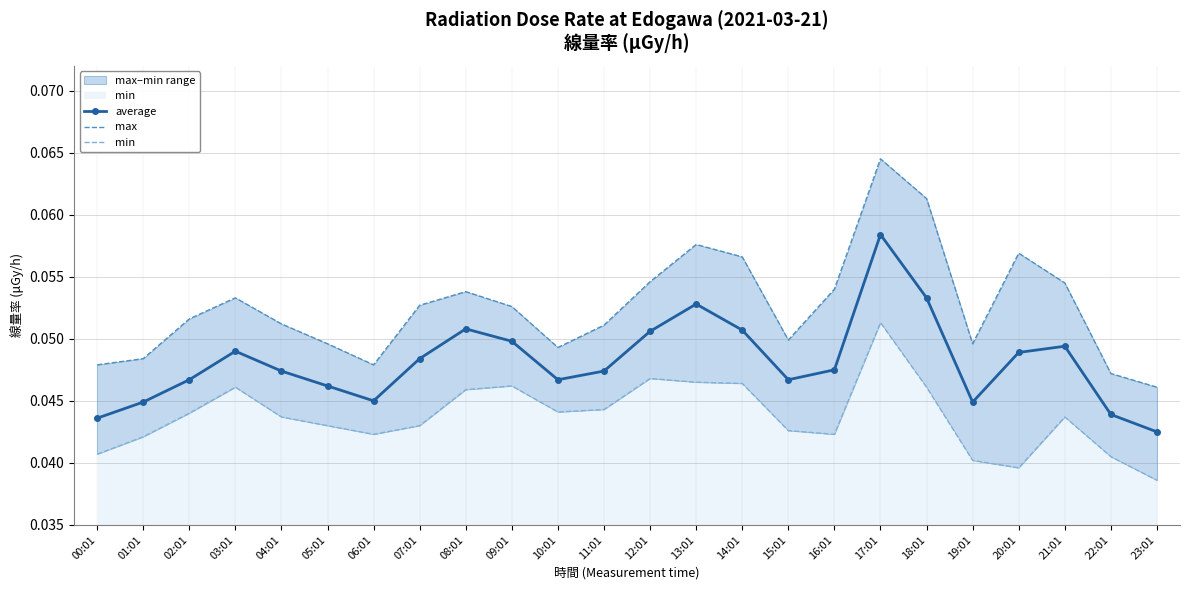

The average series shows 0.1 at 01:01. True or false?

False